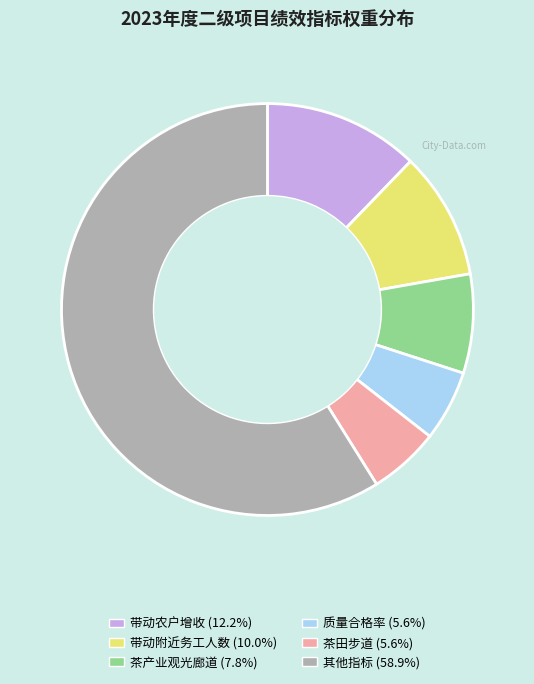

Does any single category account for the majority?

Yes